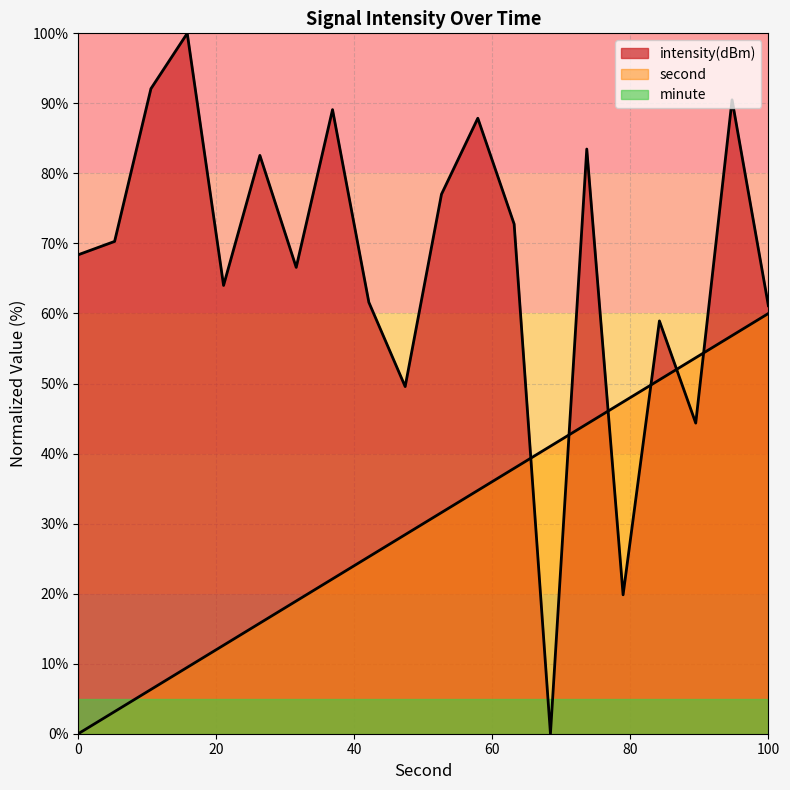

How many interior local peaks does the intensity(dBm) series have?

7